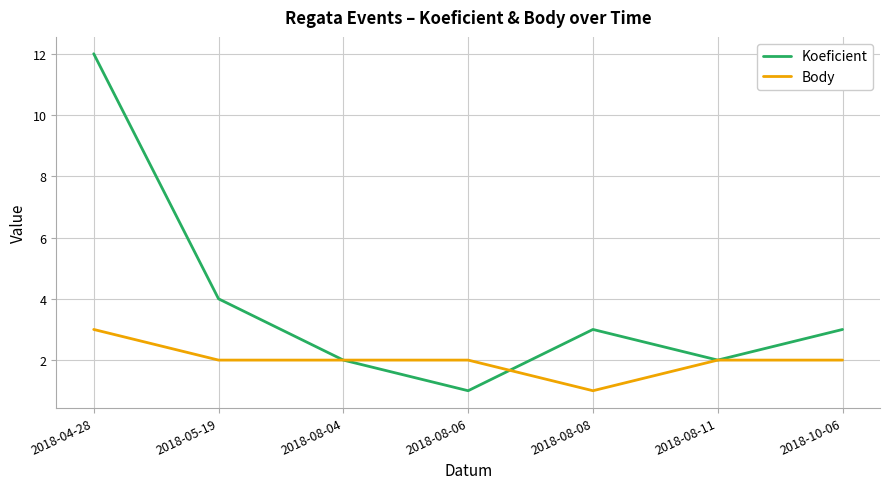

What position from the left is 2018-04-28?

1